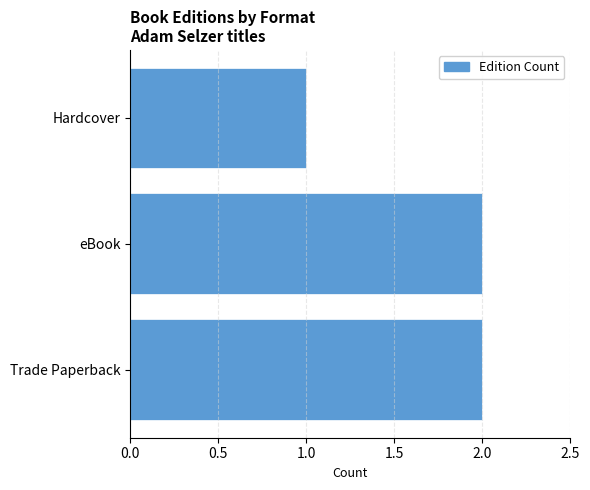

What is the ratio of the value at Hardcover to the value at eBook?

0.5